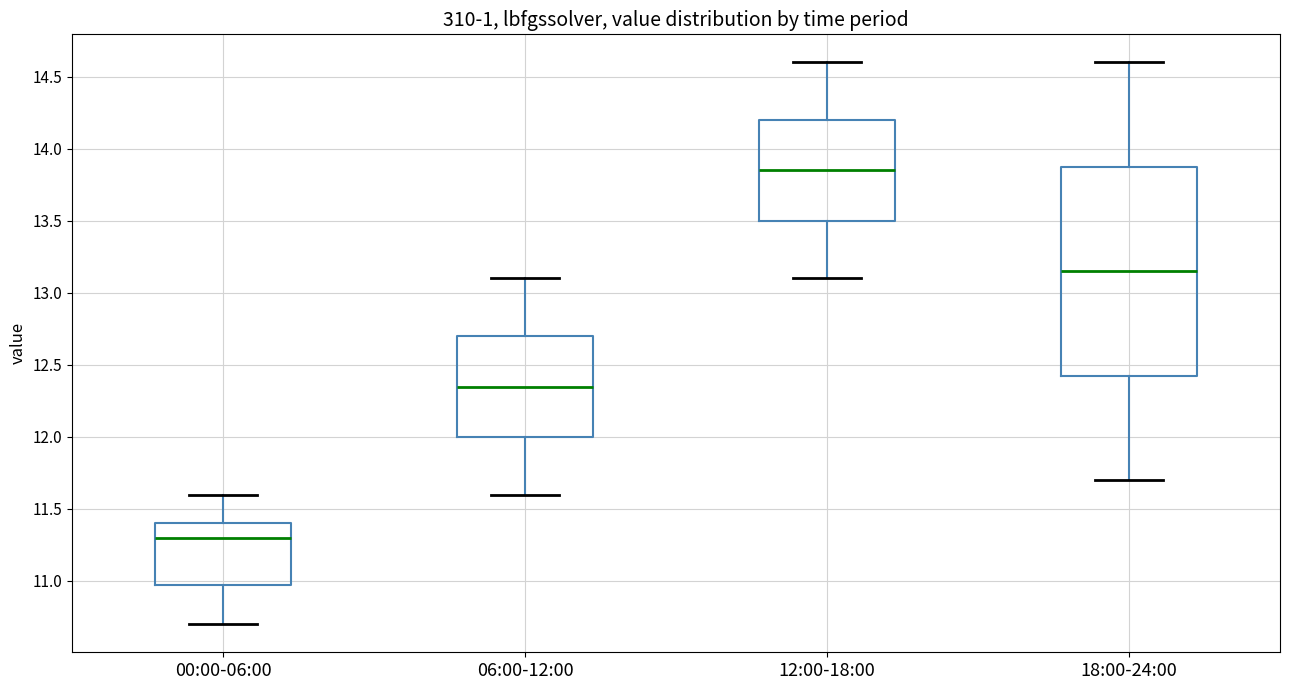

Where does the upper whisker of the box for 06:00-12:00 end on the y-axis? The values are not printed on the chart, so give them approximately, as read against the axis.

13.10